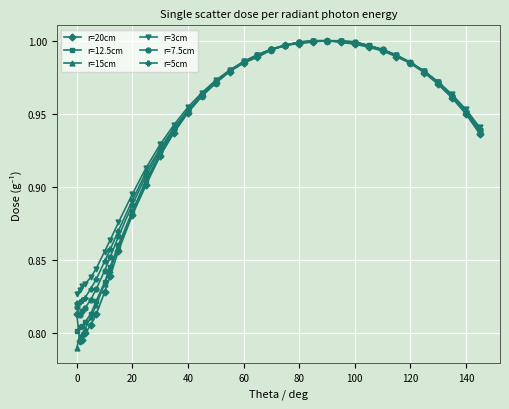

At how many categories does at least one series exceed 0?

35